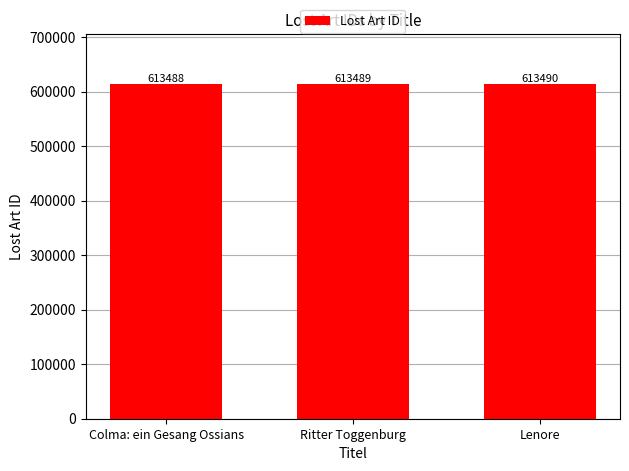

The value at Ritter Toggenburg is 129749. True or false?

False